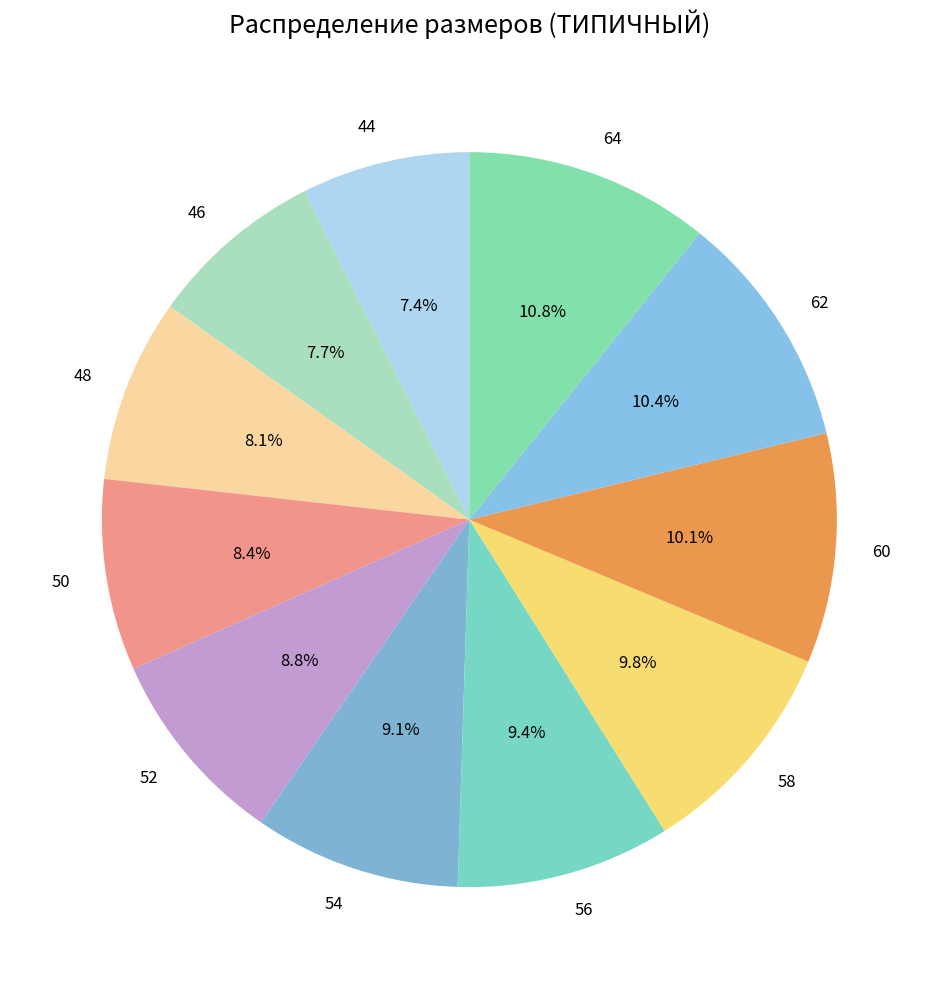

To the nearest percent, what is the combined percentage of 64 and 52?

20%